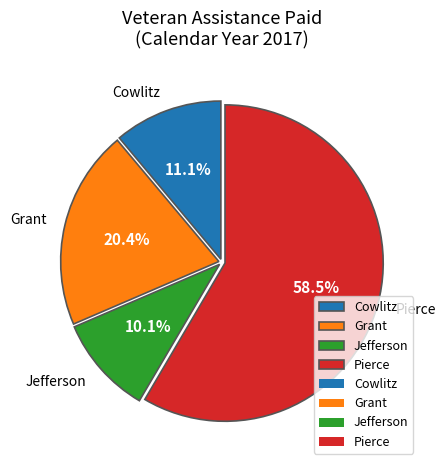

Which slice is the largest?

Pierce